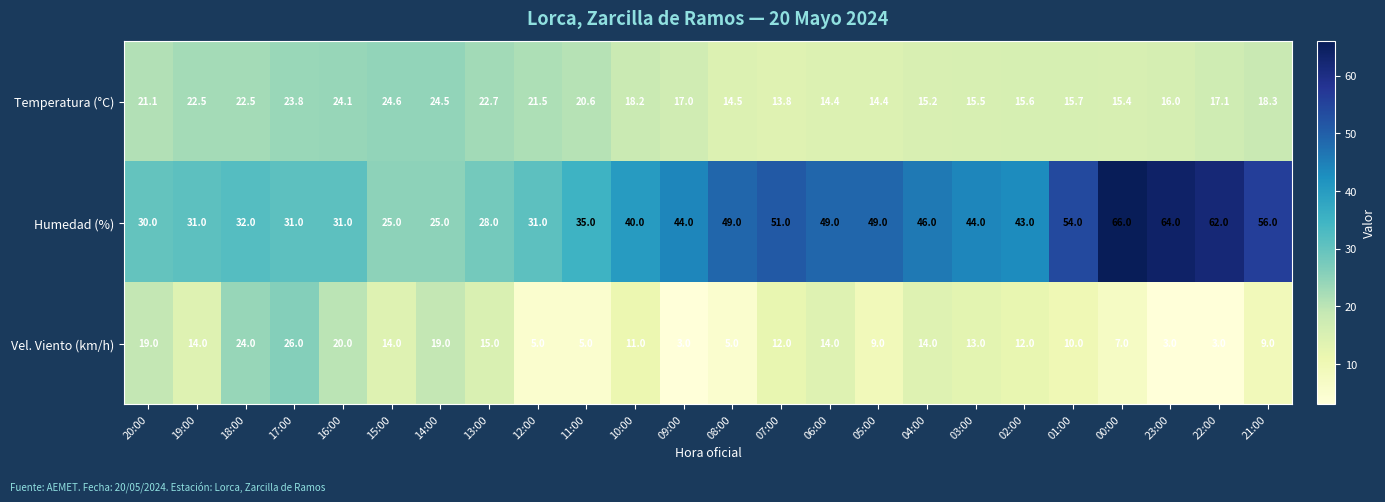

Is it true that Vel. Viento (km/h) equals 8.5 at 13:00?

False